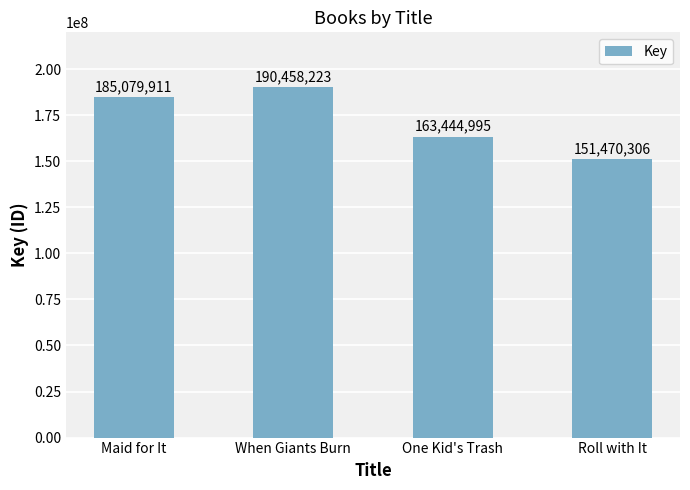

Rank the categories by value from lowest to highest.

Roll with It, One Kid's Trash, Maid for It, When Giants Burn